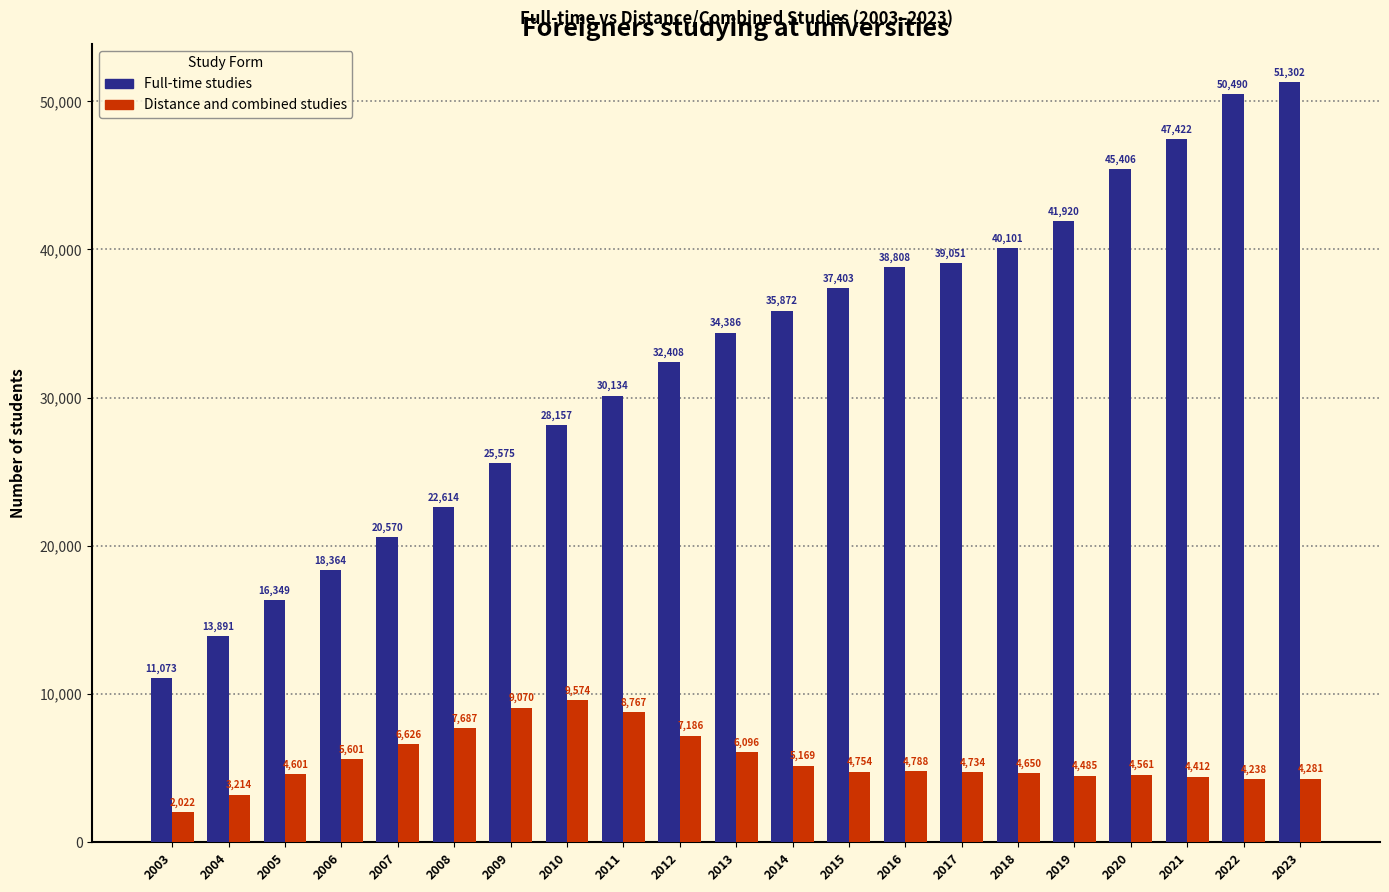

How many distinct data groups are displayed?

2